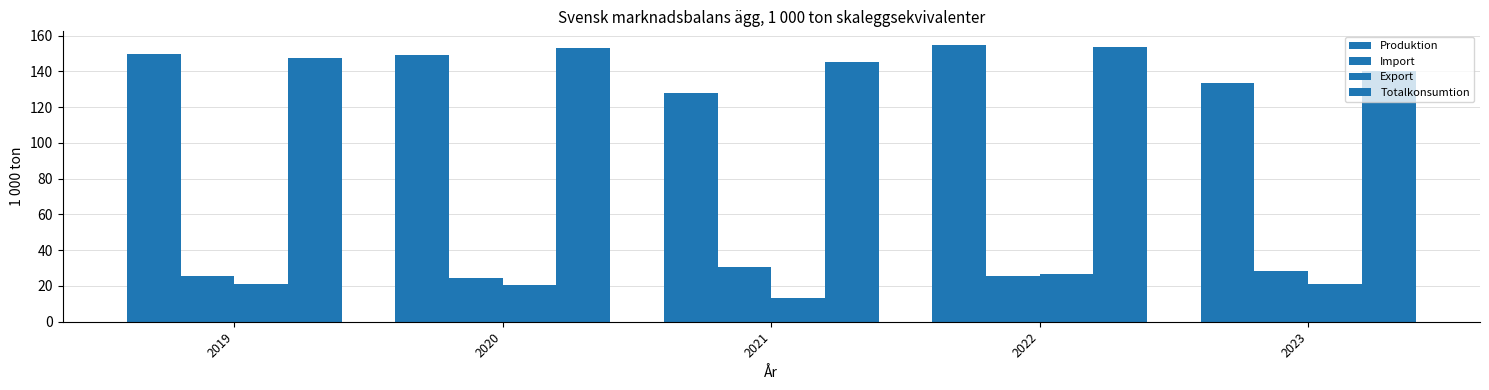

What is the difference between the maximum and second lowest values in the Export series?

6.2